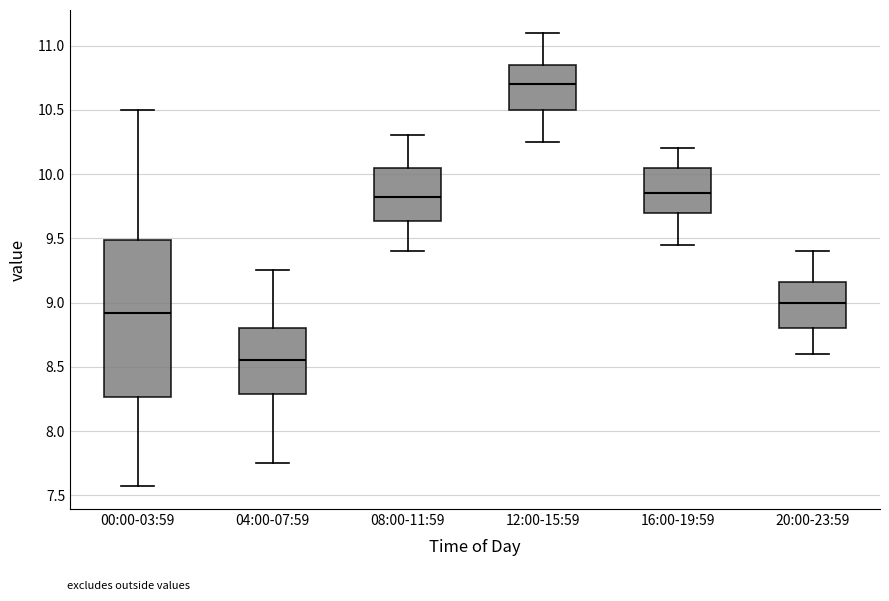

Reading left to right, read every box against the y-axis: the position of its median line, the range the box covers, and the ends of its whiskers. The values are not printed on the chart, so give them approximately, as read against the axis.

00:00-03:59: median 8.90, box 8.25 to 9.50, whiskers 7.55 to 10.50
04:00-07:59: median 8.55, box 8.30 to 8.80, whiskers 7.75 to 9.25
08:00-11:59: median 9.85, box 9.65 to 10.05, whiskers 9.40 to 10.30
12:00-15:59: median 10.70, box 10.50 to 10.85, whiskers 10.25 to 11.10
16:00-19:59: median 9.85, box 9.70 to 10.05, whiskers 9.45 to 10.20
20:00-23:59: median 9.00, box 8.80 to 9.15, whiskers 8.60 to 9.40